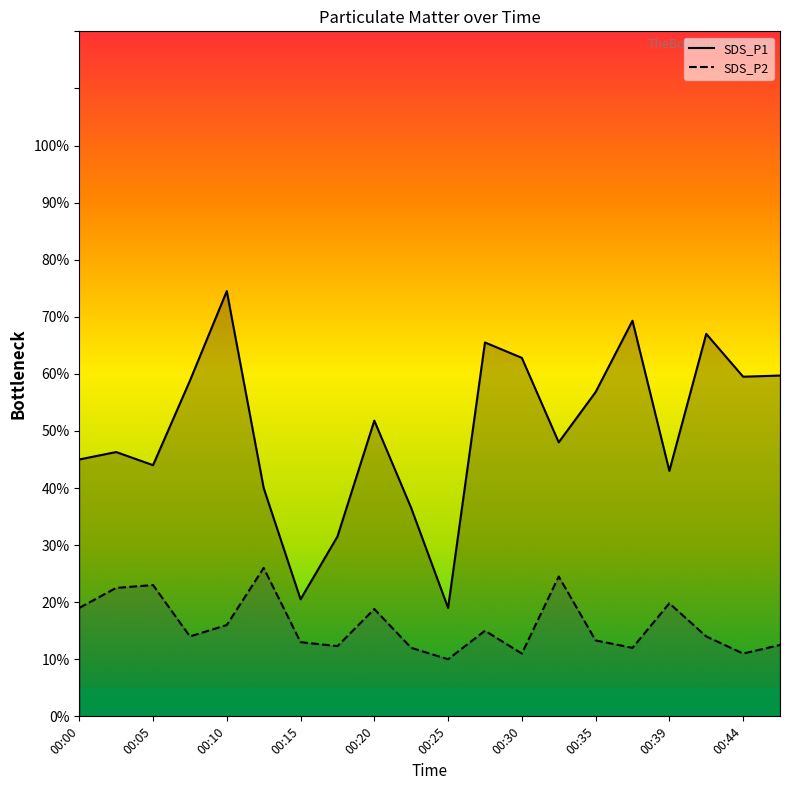

Where is SDS_P1 nearest to the value 4?

00:12